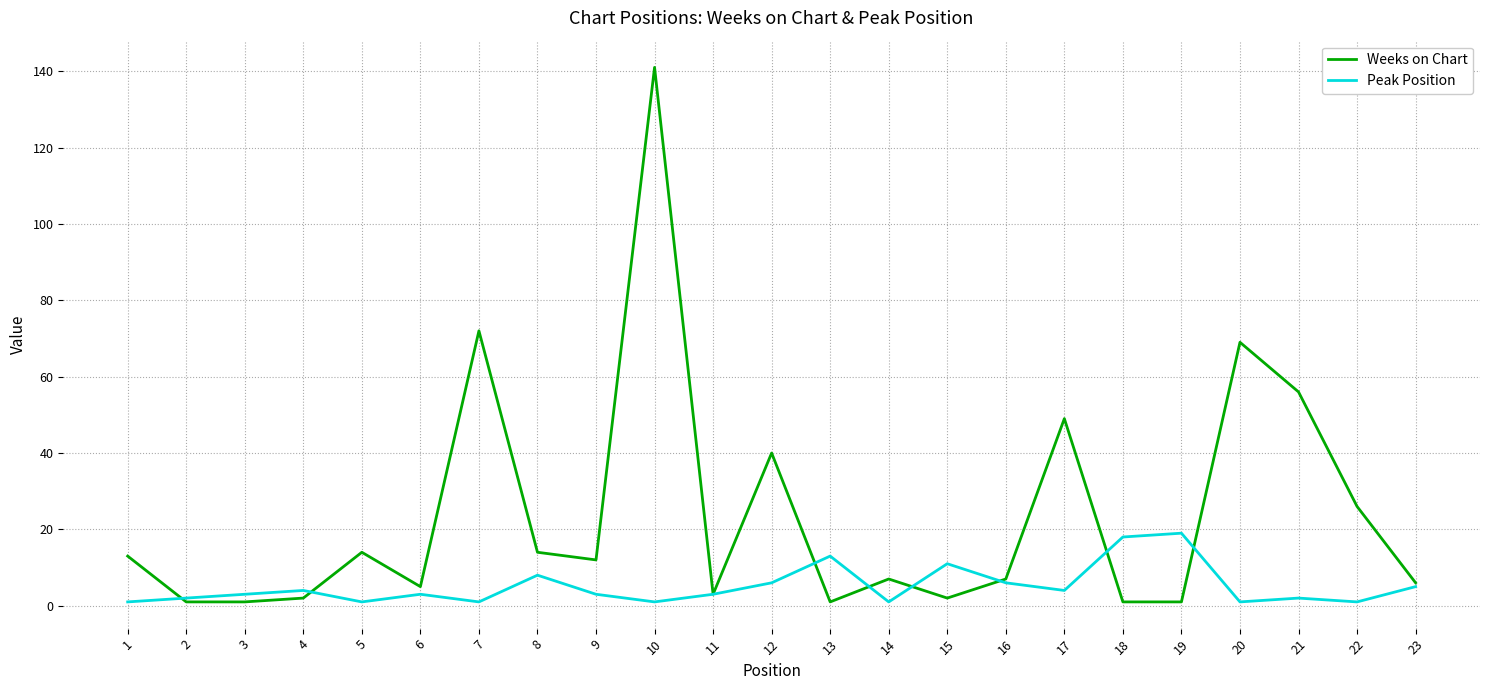

At which label does Weeks on Chart reach its peak?

10